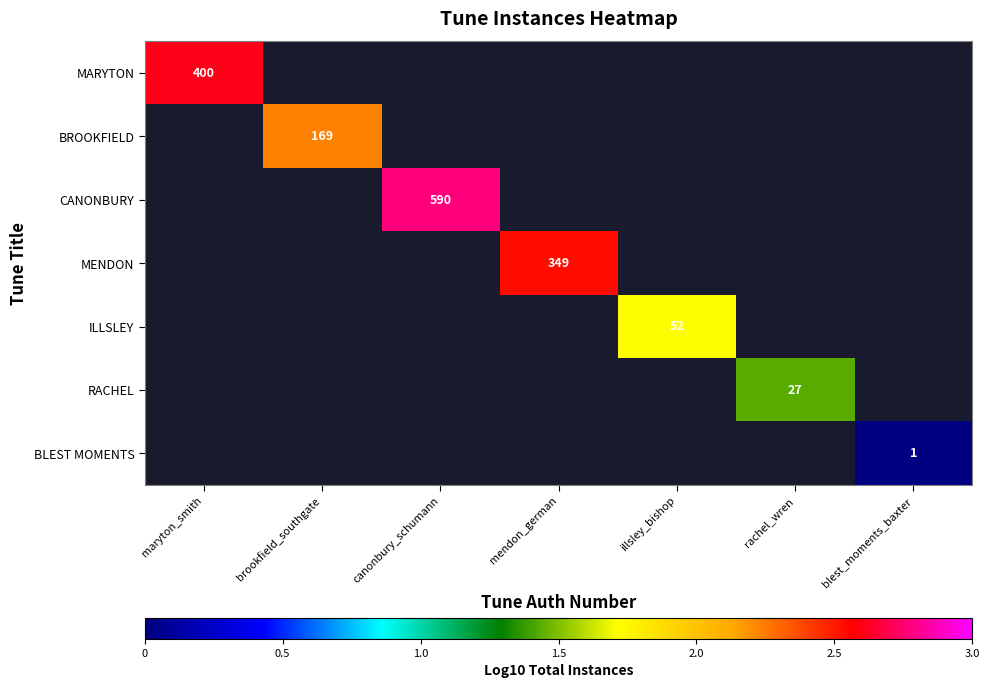

Rank the categories by BROOKFIELD value from lowest to highest.

maryton_smith, brookfield_southgate, canonbury_schumann, mendon_german, illsley_bishop, rachel_wren, blest_moments_baxter